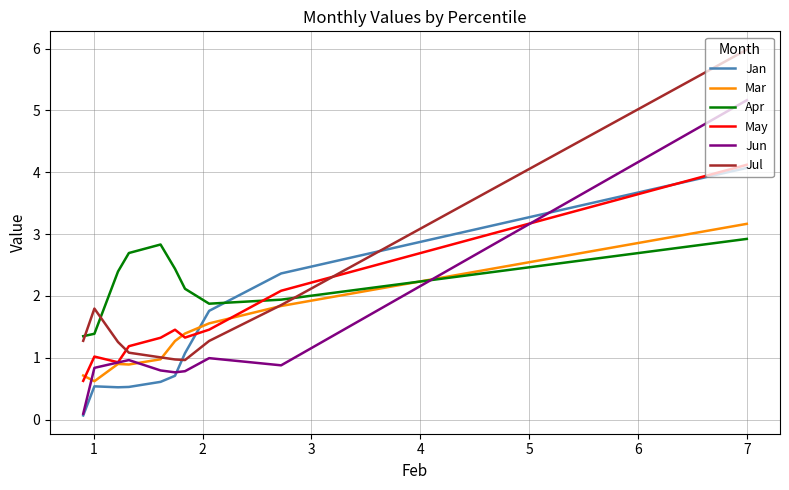

What is the sum of all Jul values?

17.5